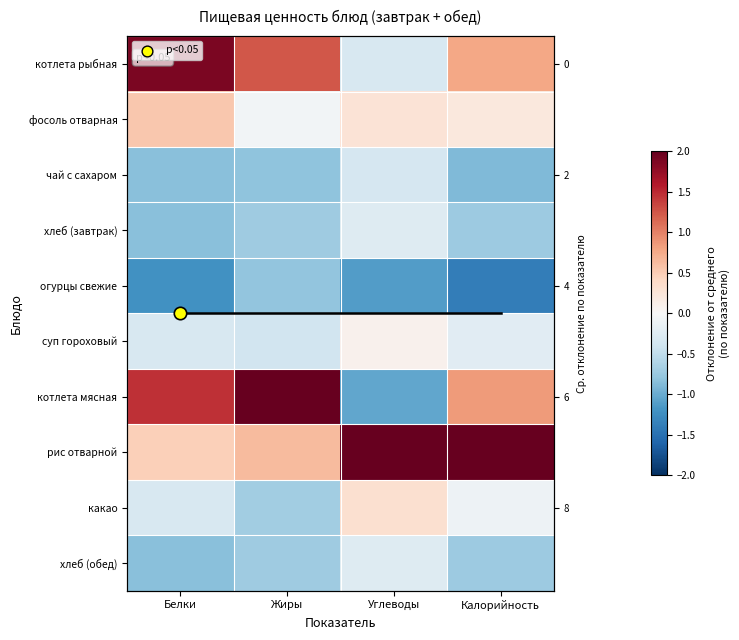

At which label does фосоль отварная first exceed 0?

Белки